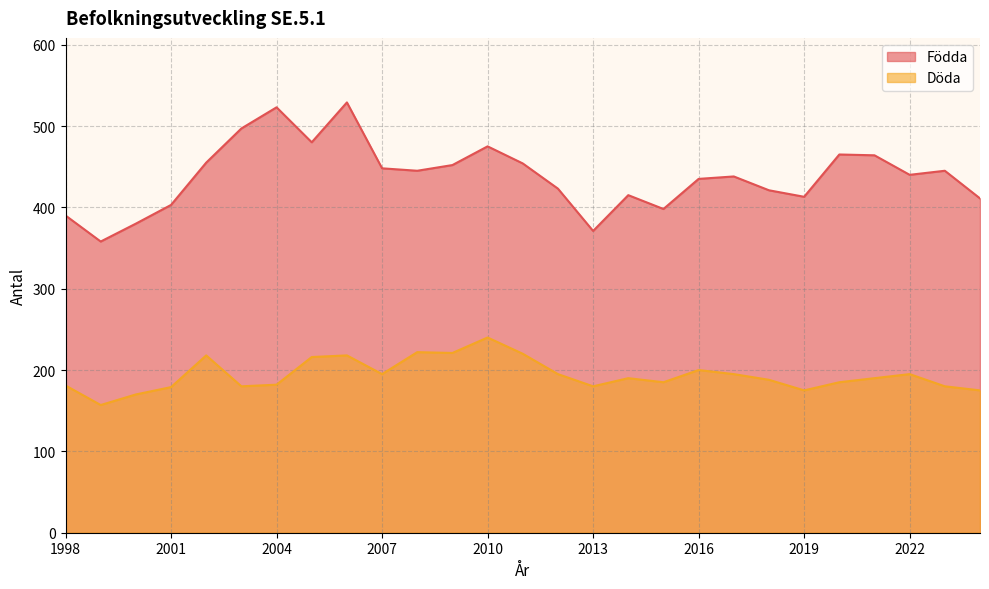

At which category is the sum across all series the highest?

2006